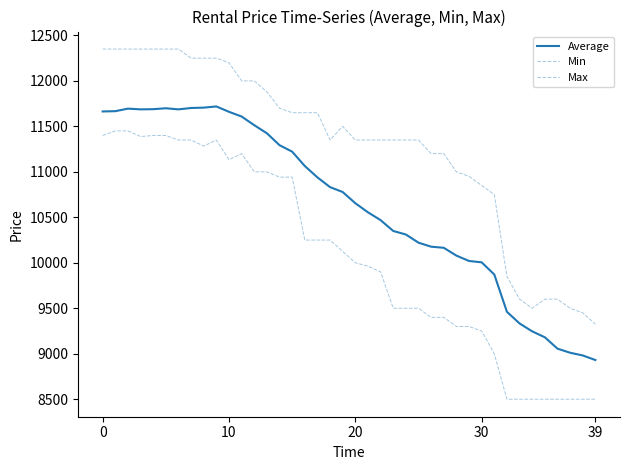

How many series are shown in this chart?

3